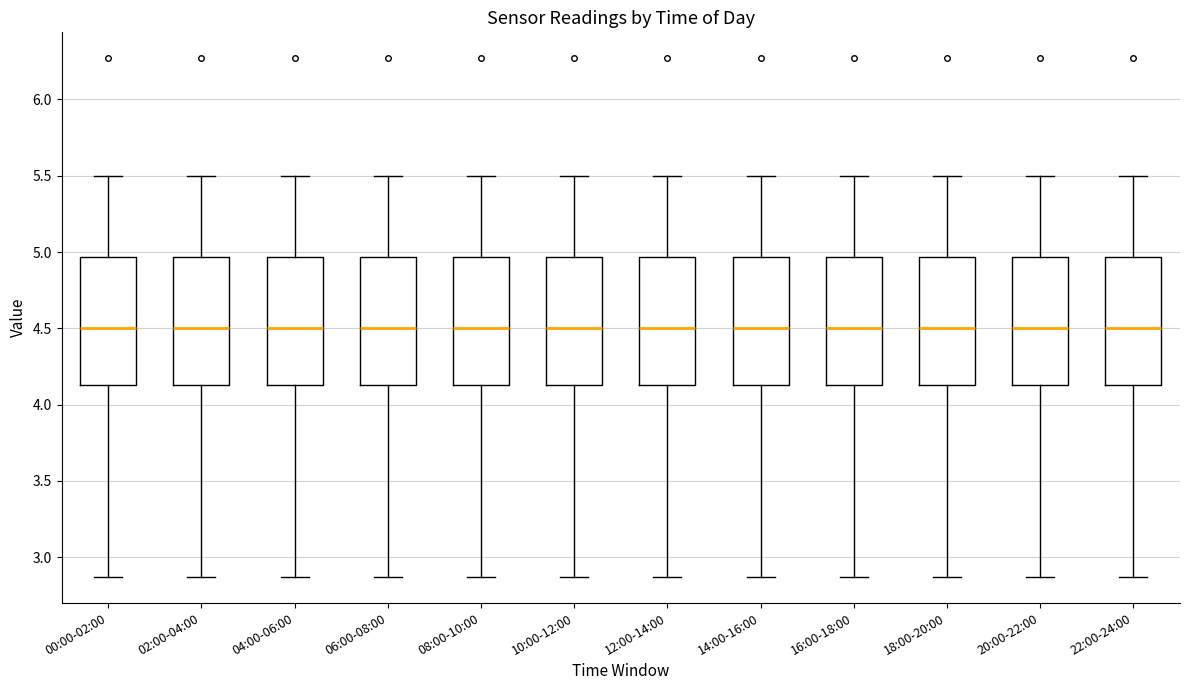

Where does the lower whisker of the box for 20:00-22:00 end on the y-axis? The values are not printed on the chart, so give them approximately, as read against the axis.

2.85